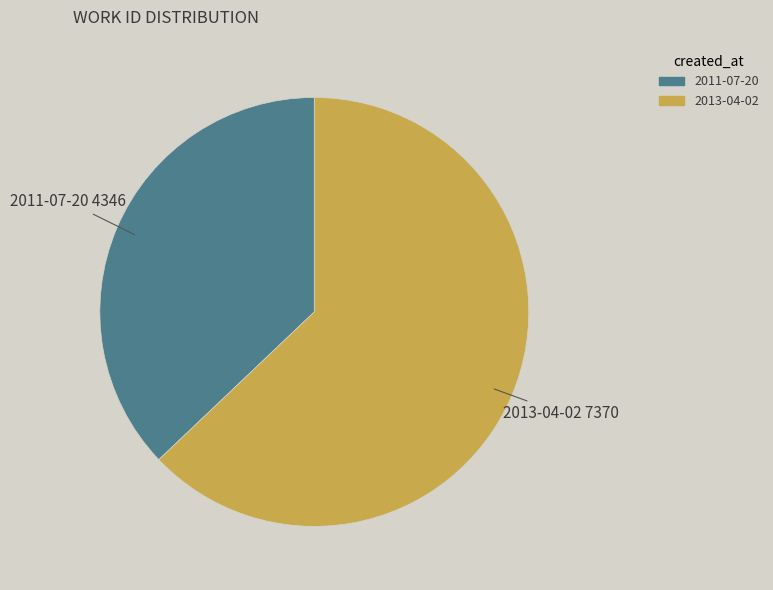

Is it true that 2013-04-02 is 55% of the pie?

False